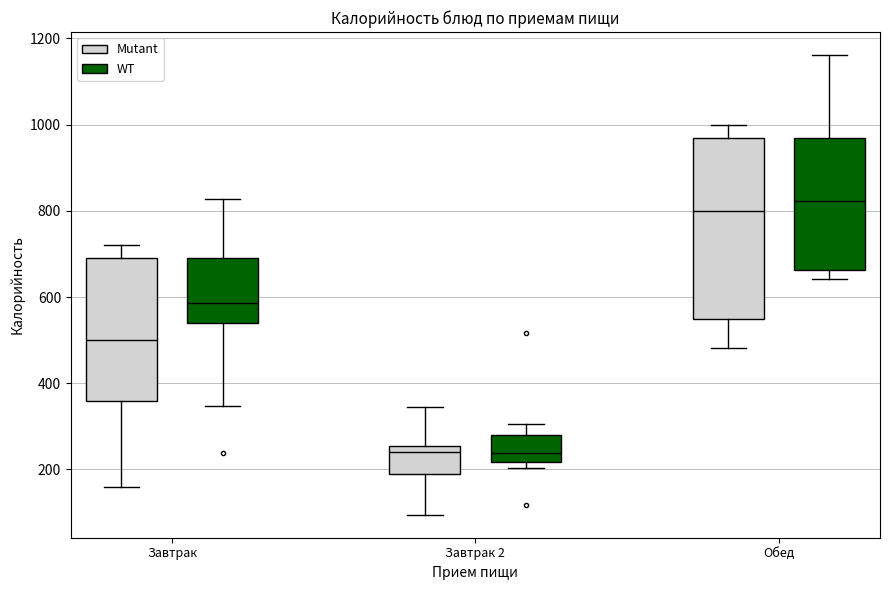

Reading left to right, read every box against the y-axis: the position of its median line, the range the box covers, and the ends of its whiskers. The values are not printed on the chart, so give them approximately, as read against the axis.

Завтрак (Mutant): median 500, box 360 to 700, whiskers 160 to 720
Завтрак (WT): median 580, box 540 to 700, whiskers 340 to 820
Завтрак 2 (Mutant): median 240, box 180 to 260, whiskers 100 to 340
Завтрак 2 (WT): median 240, box 220 to 280, whiskers 200 to 300
Обед (Mutant): median 800, box 540 to 960, whiskers 480 to 1000
Обед (WT): median 820, box 660 to 960, whiskers 640 to 1160